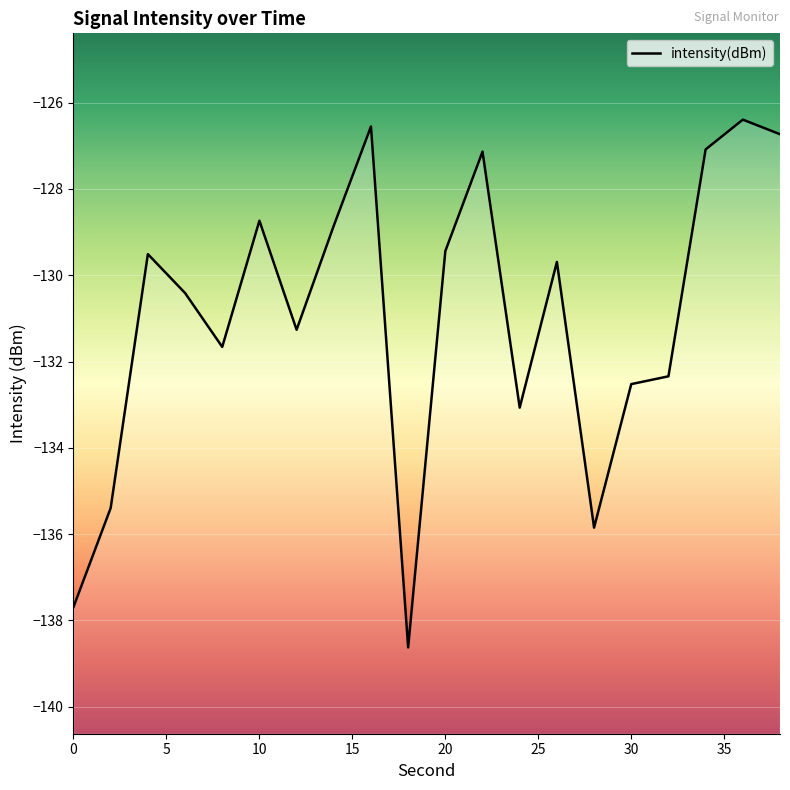

What is the difference between the maximum and second lowest values?

11.3